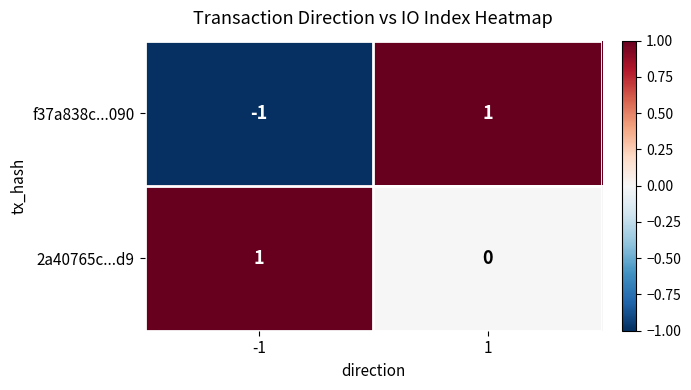

Reading right to left, extract all data points from this chart.

f37a838c...090: 1=1	-1=-1
2a40765c...d9: 1=0	-1=1